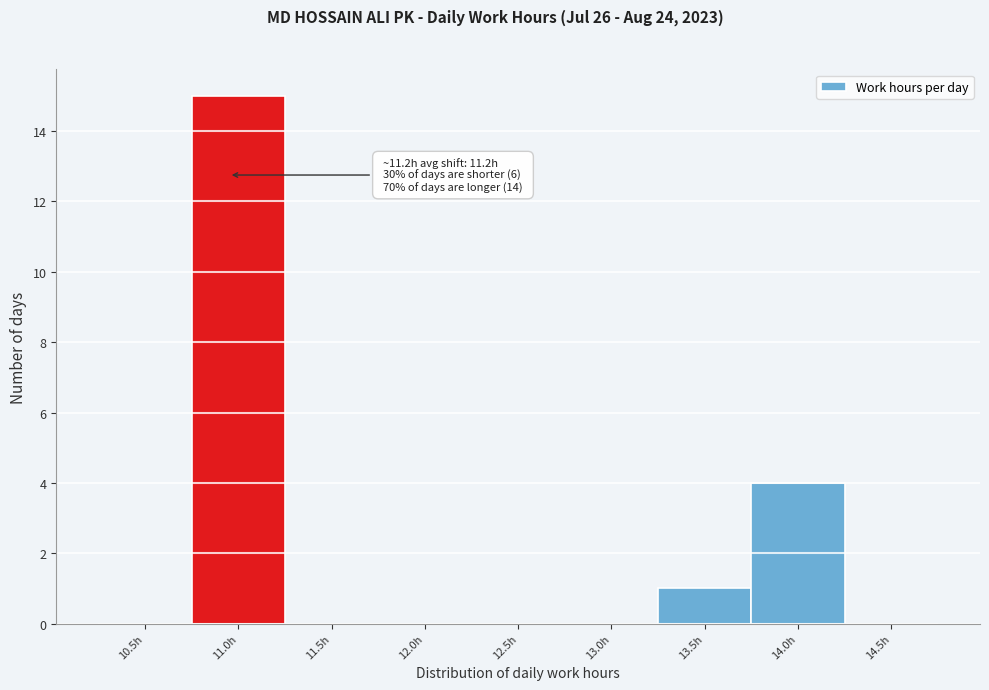

Reading right to left, list all the values displayed in this chart.

14.5h=0	14.0h=4	13.5h=1	13.0h=0	12.5h=0	12.0h=0	11.5h=0	11.0h=15	10.5h=0